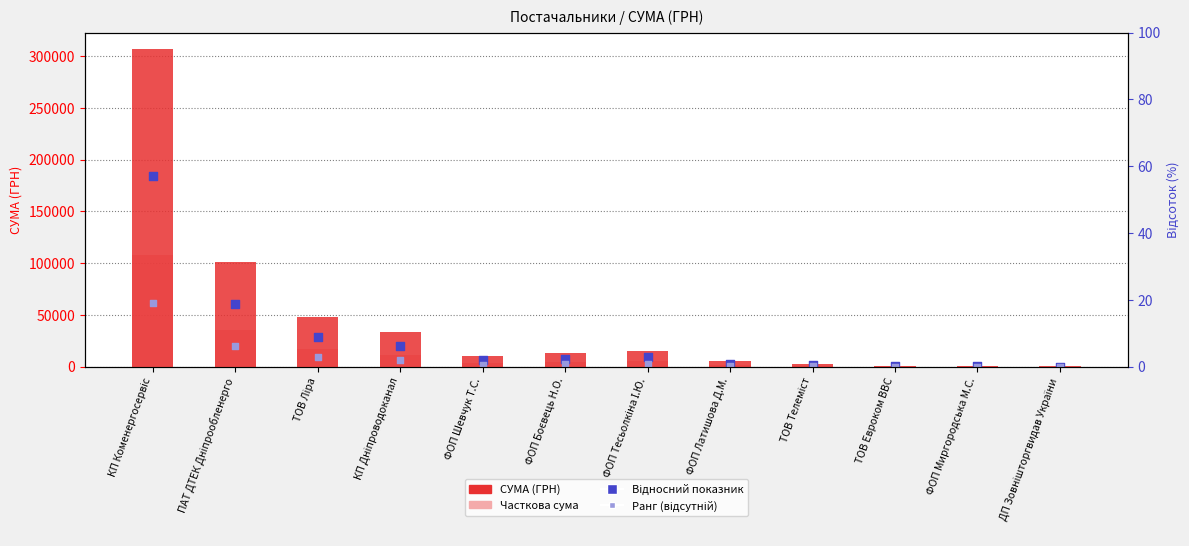

At how many categories does at least one series exceed 177991?

1